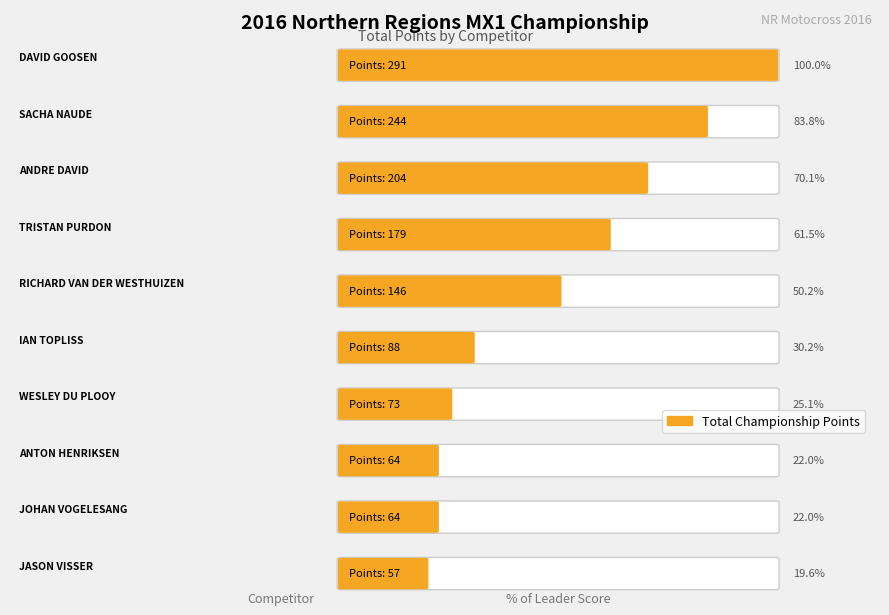

At which label is the value closest to 145?

RICHARD VAN DER WESTHUIZEN